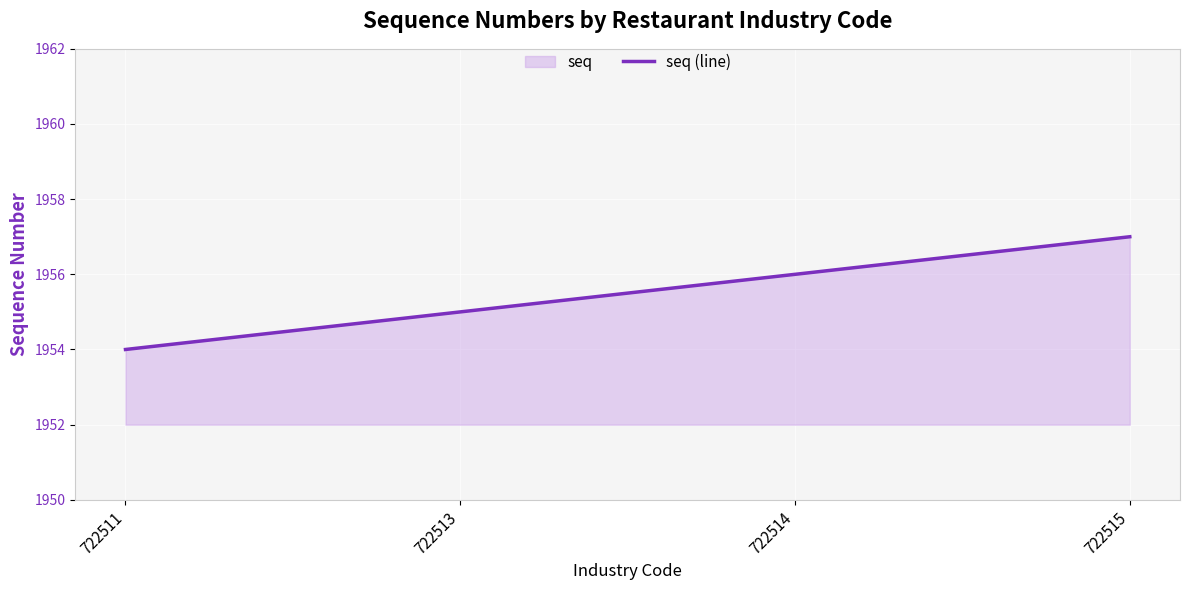

What is the smallest value displayed?

1954